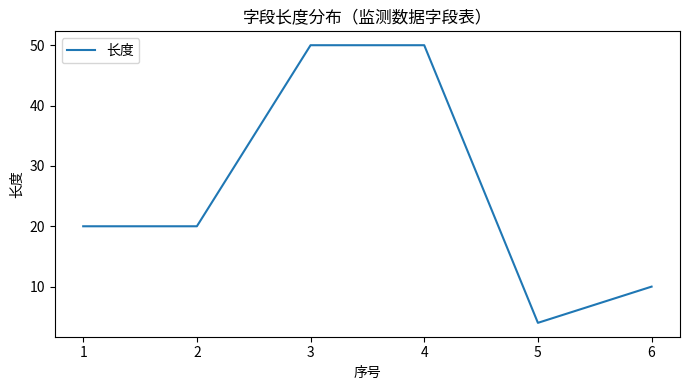

Read the value at 3, to the nearest 5.

50